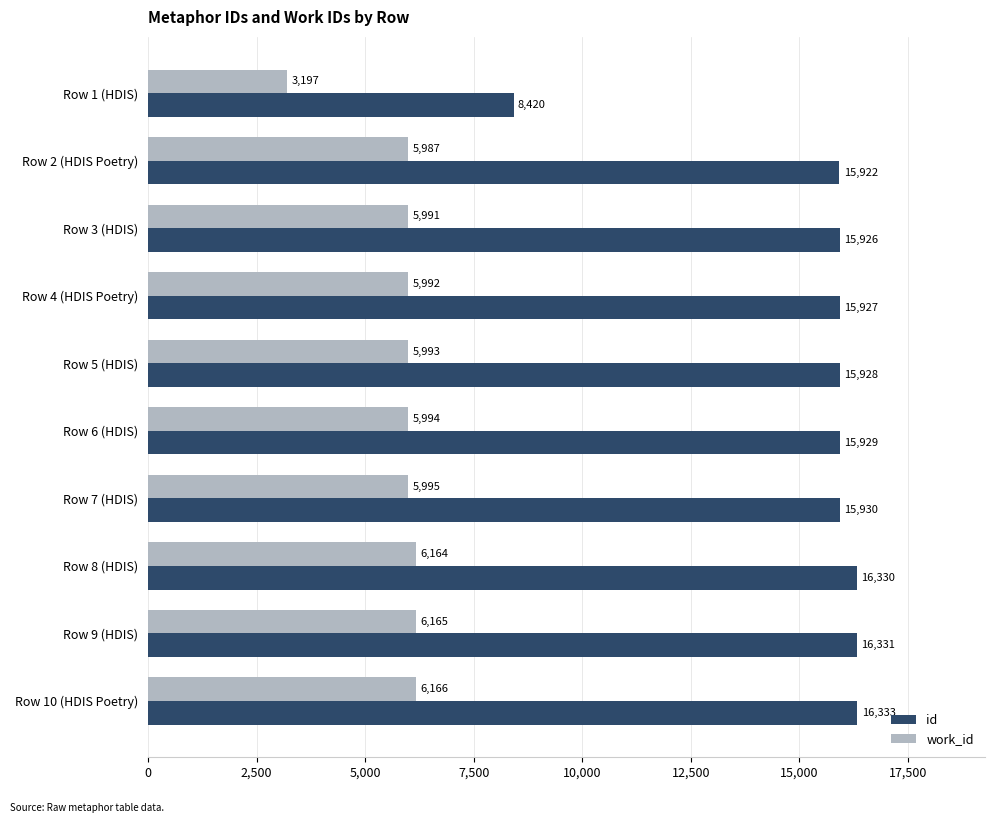

What is the difference between the maximum and minimum values in the work_id series?

2969